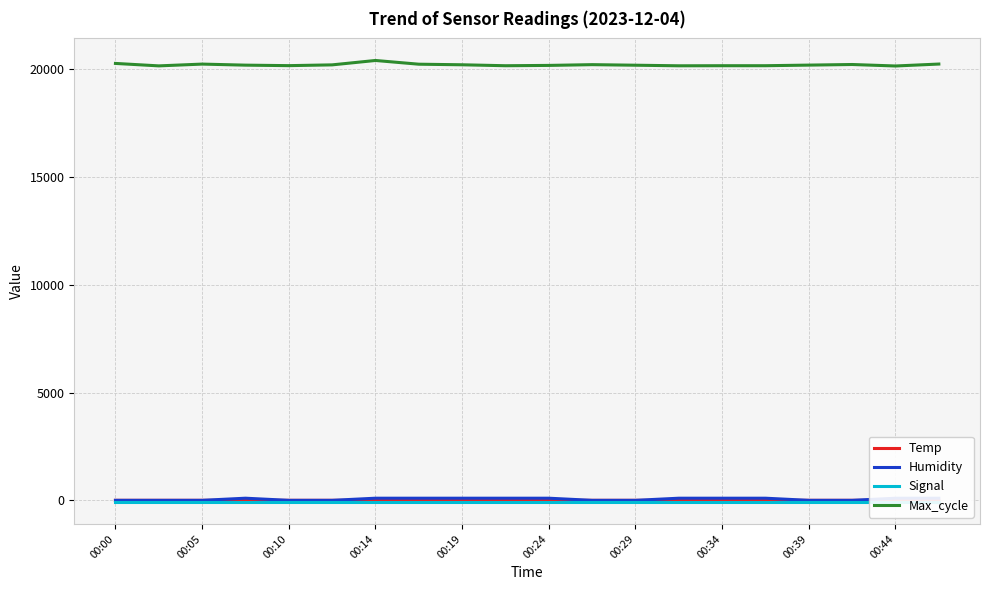

What is the average value of the Temp series?

0.9